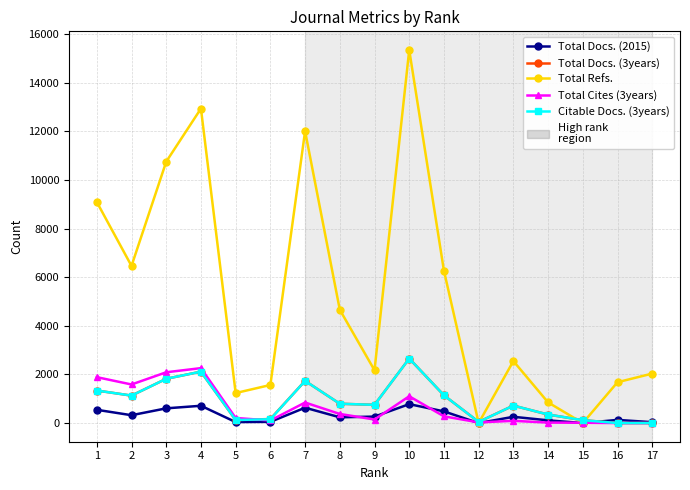

How many intersections are there between Total Cites (3years) and Total Refs.?

4